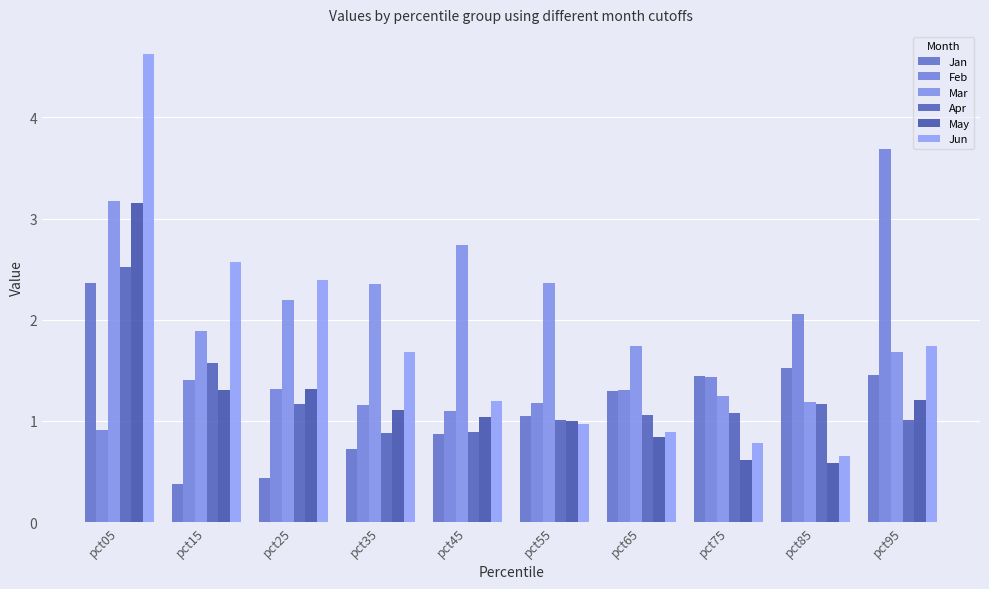

The value of May at pct55 is 1.0. True or false?

True